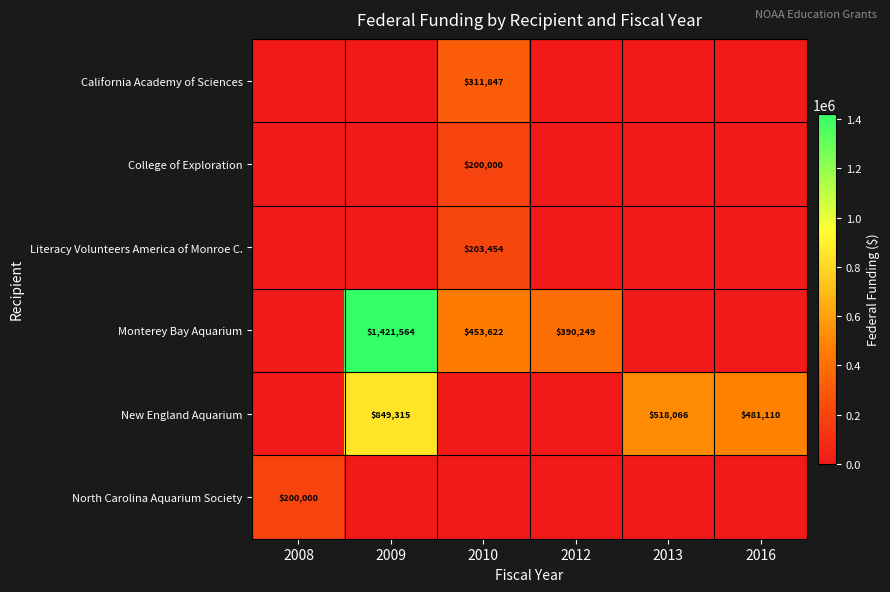

The value of College of Exploration at 2010 is 200000. True or false?

True